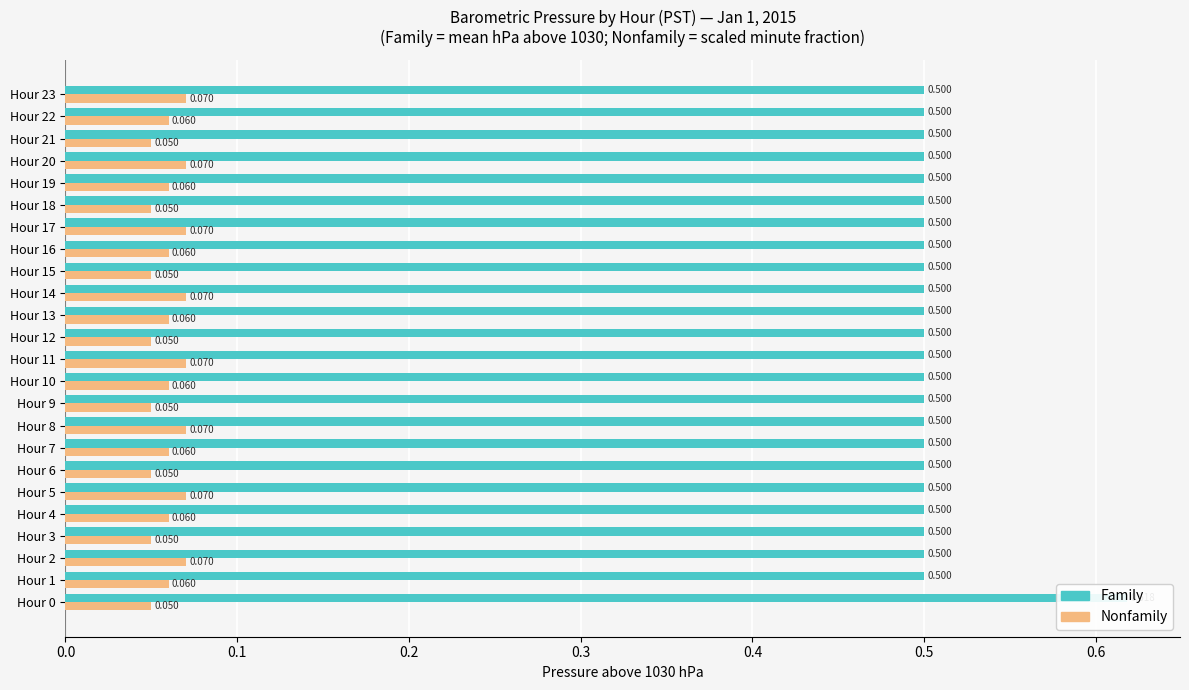

Is it true that Nonfamily equals 0.1 at Hour 23?

False